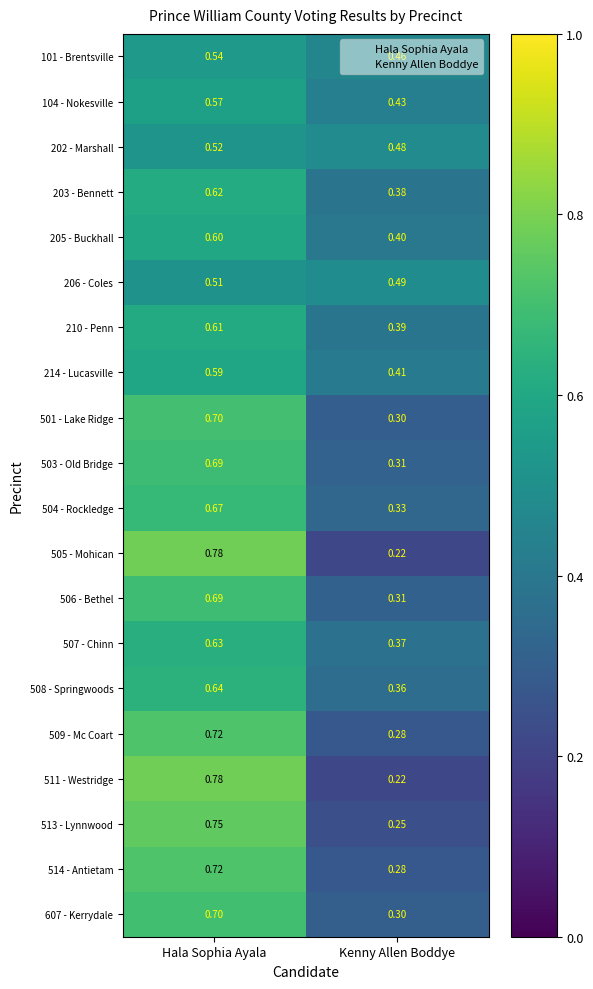

Where is 503 - Old Bridge nearest to the value 0?

Kenny Allen Boddye